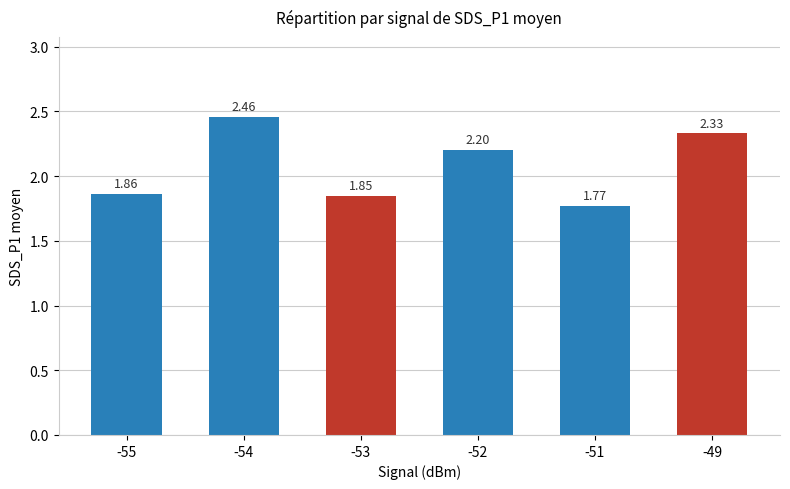

Between -53 and -51, which is larger?

-53